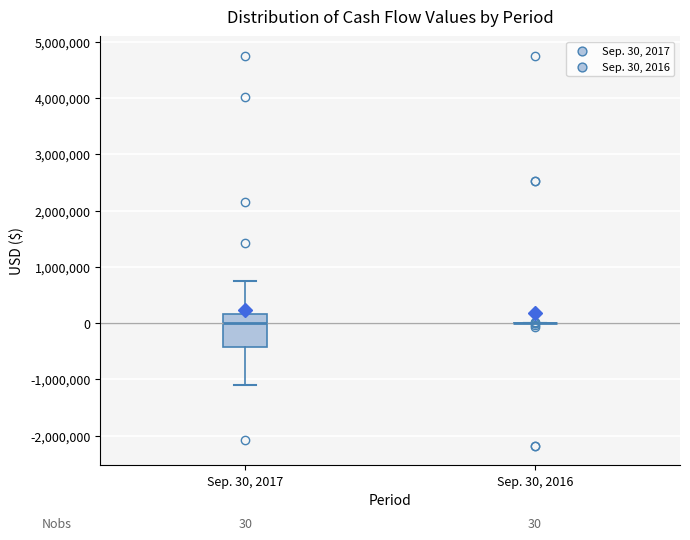

Which box is the tallest, from its lower edge to its upper edge?

Sep. 30, 2017